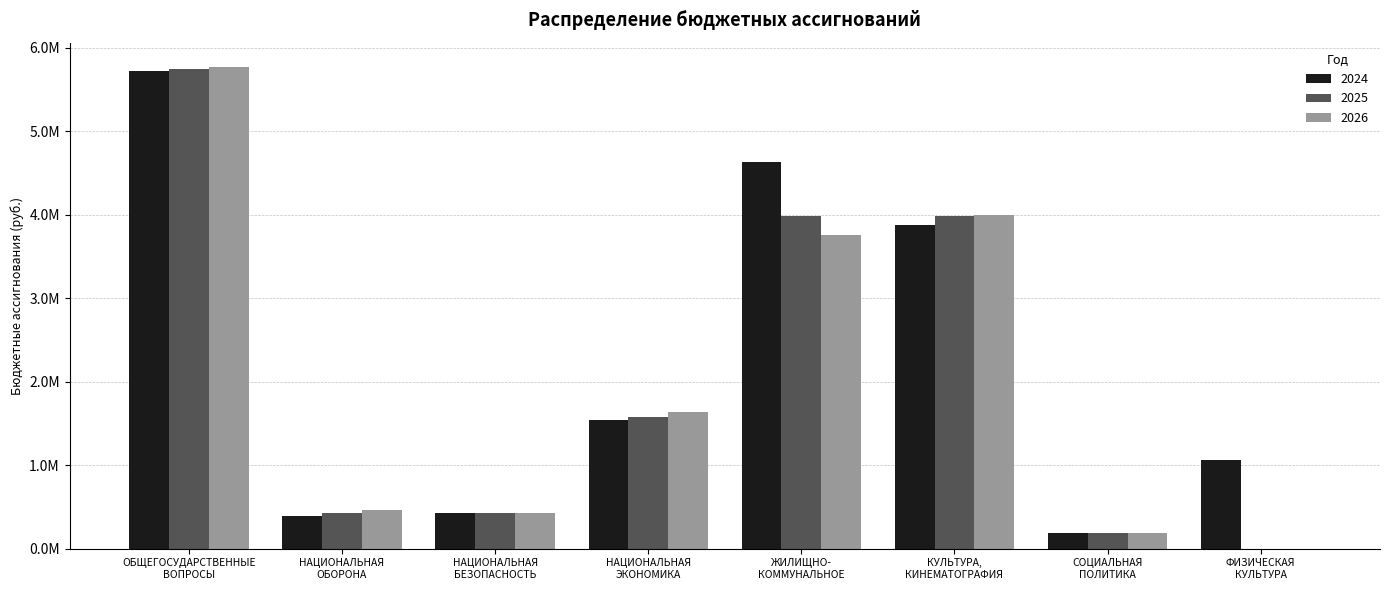

True or false: 2024 has a value of 192000.0 at СОЦИАЛЬНАЯ
ПОЛИТИКА.

True